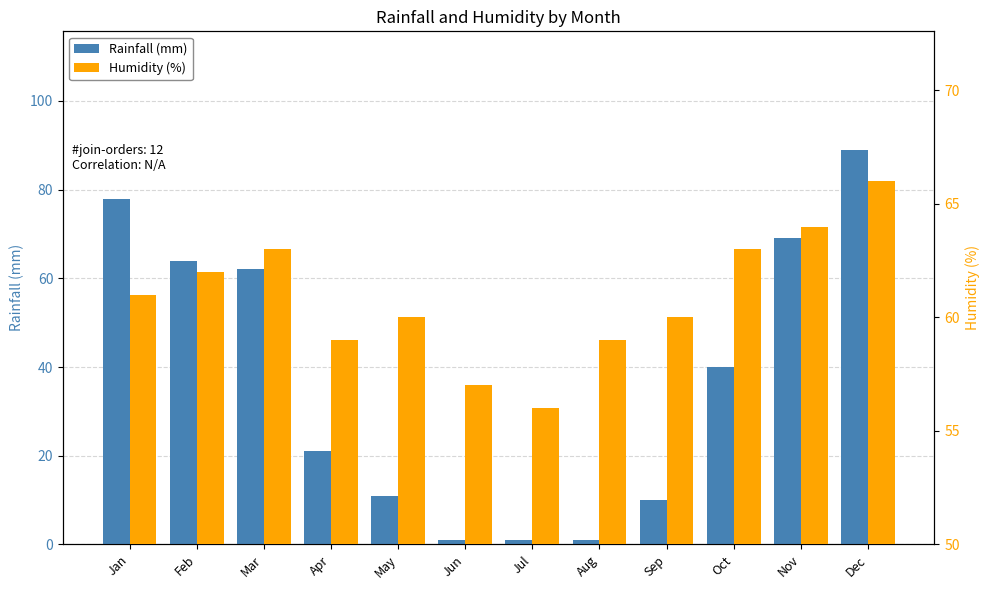

At which label does Humidity (%) first exceed 61?

Feb